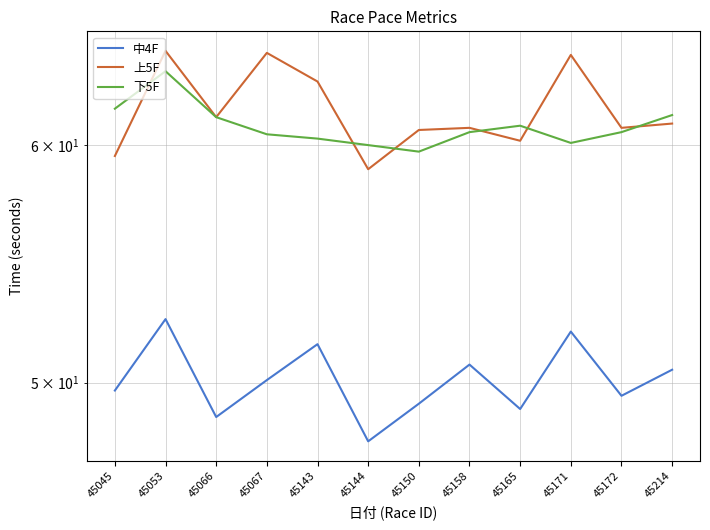

At 45045, list the series in order from largest to smallest.

下5F, 上5F, 中4F